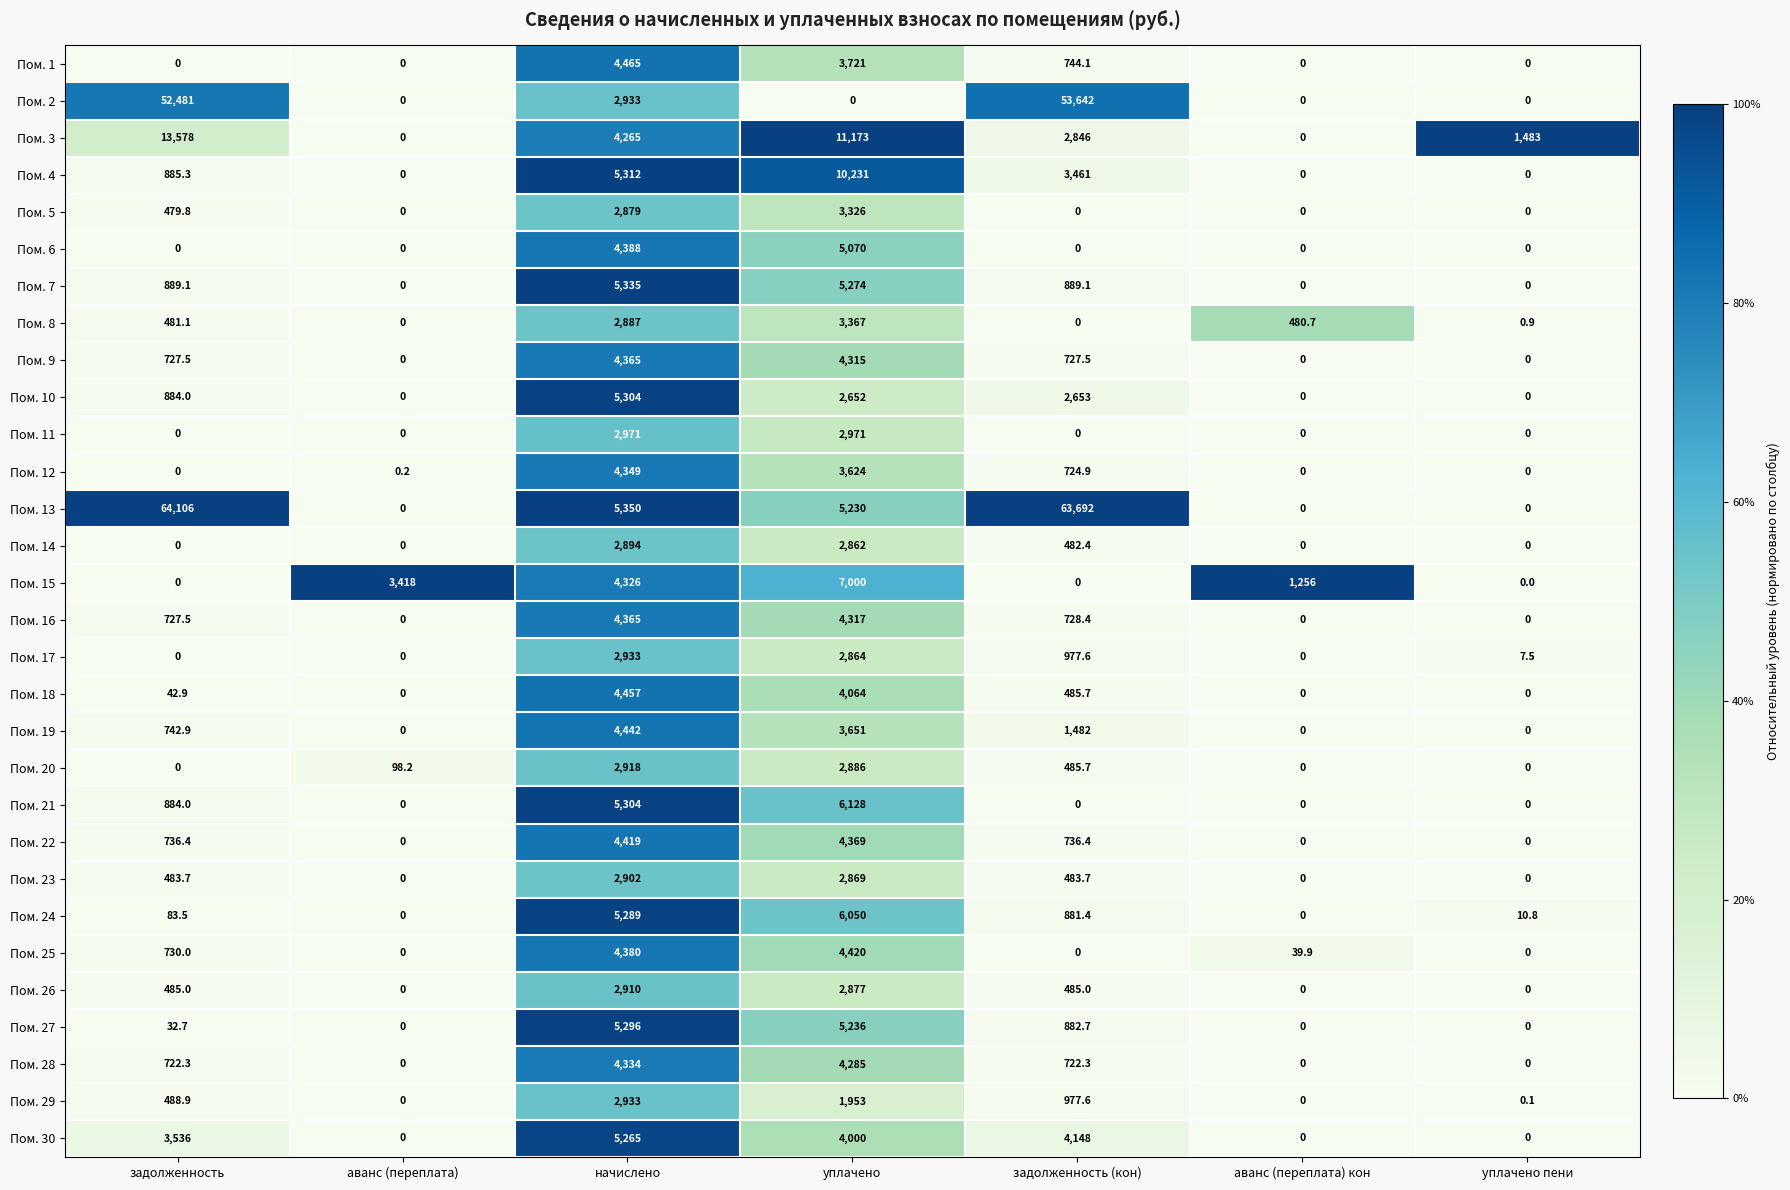

What is the difference between the maximum and second lowest values in the Пом. 21 series?

6128.0